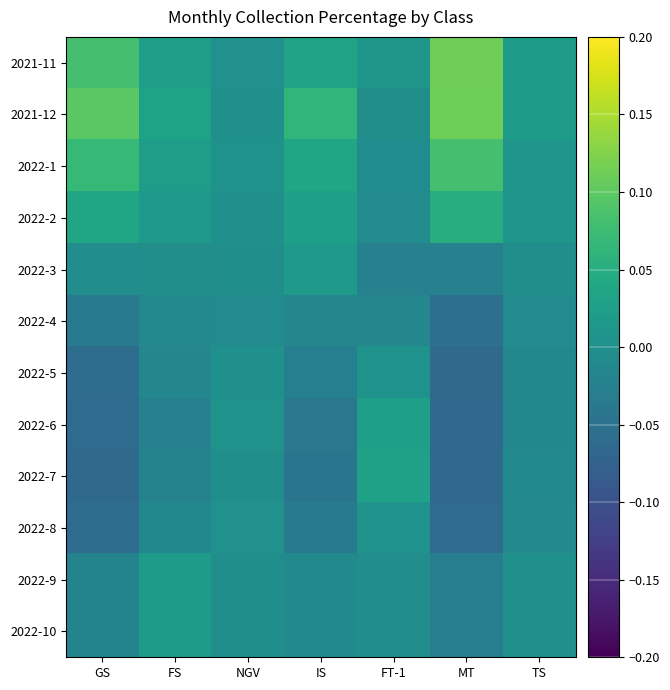

Rank the series by their maximum value, from highest to lowest.

2021-11, 2021-12, 2022-1, 2022-2, 2022-7, 2022-6, 2022-9, 2022-10, 2022-3, 2022-8, 2022-5, 2022-4